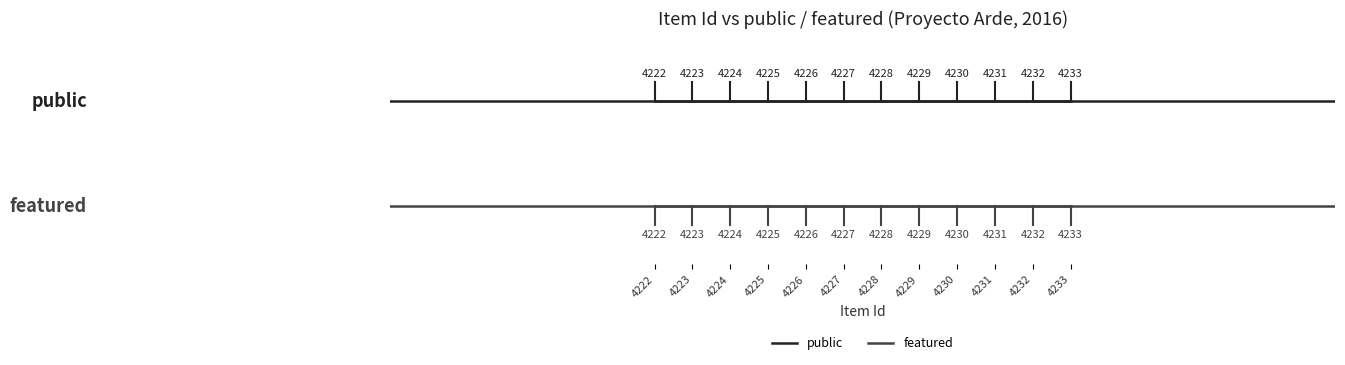

What are all the series names shown in the legend?

public, featured